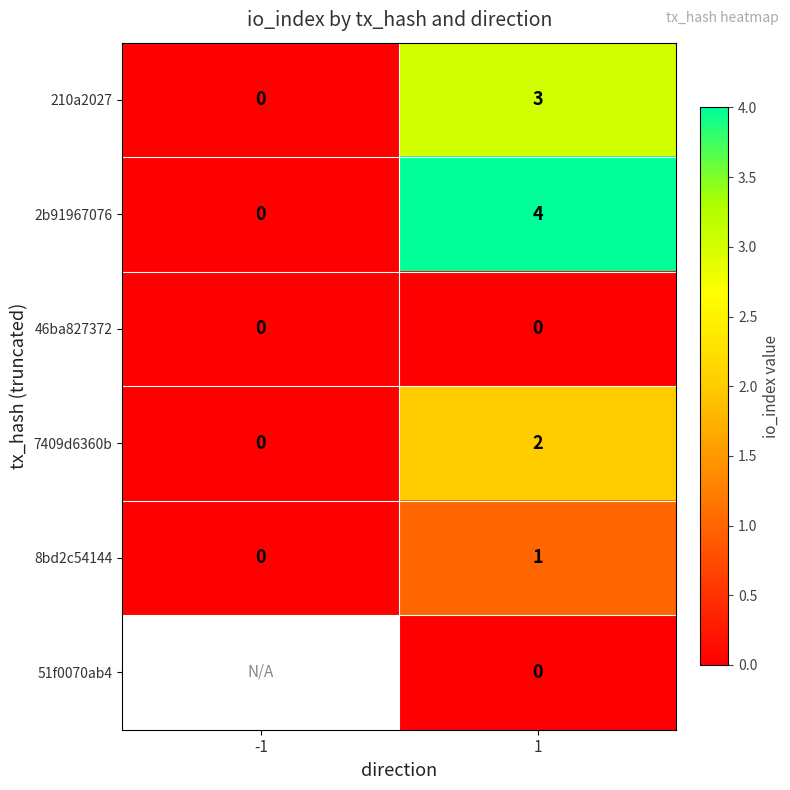

Which has a higher value, -1 or 1?

1